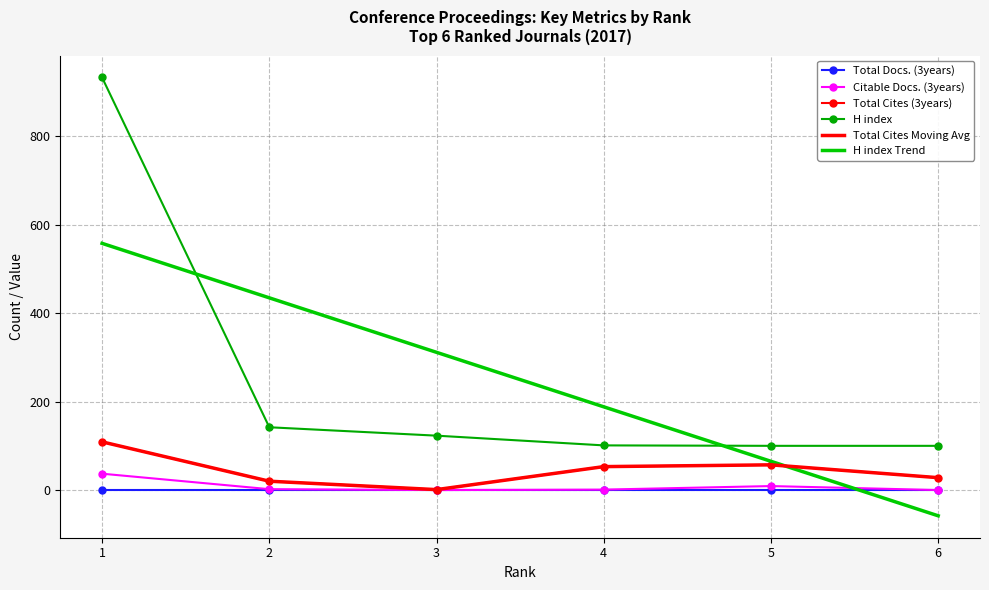

Between which two adjacent categories do H index Trend and Total Docs. (3years) first intersect?

5 and 6